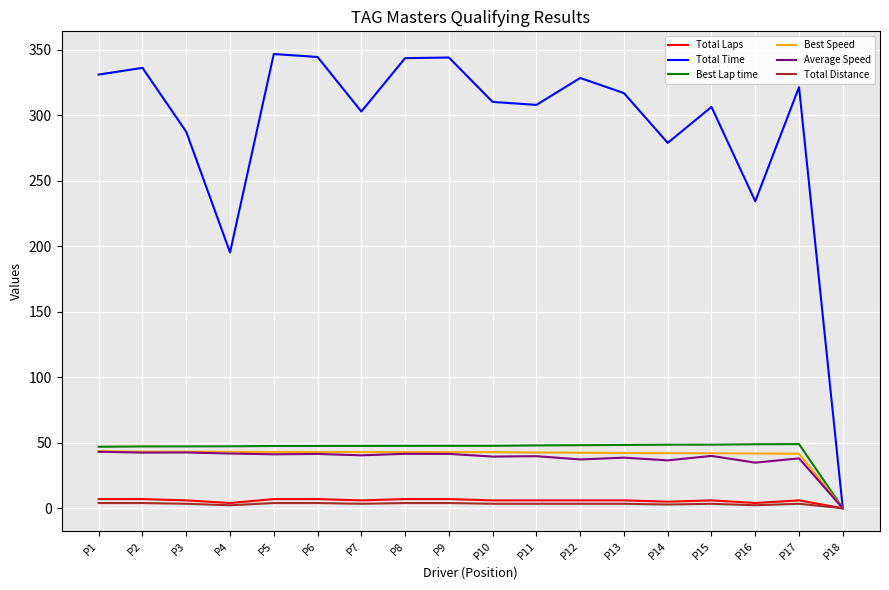

At which label is Total Time closest to 173?

P4